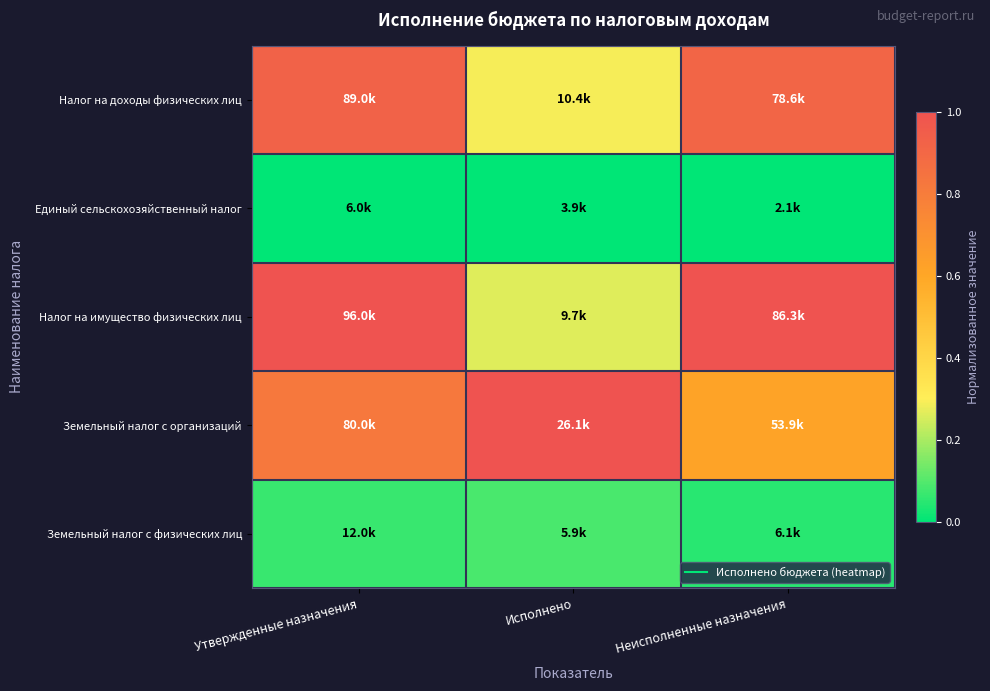

Between Утвержденные назначения and Исполнено, which series saw the biggest shift?

Налог на имущество физических лиц